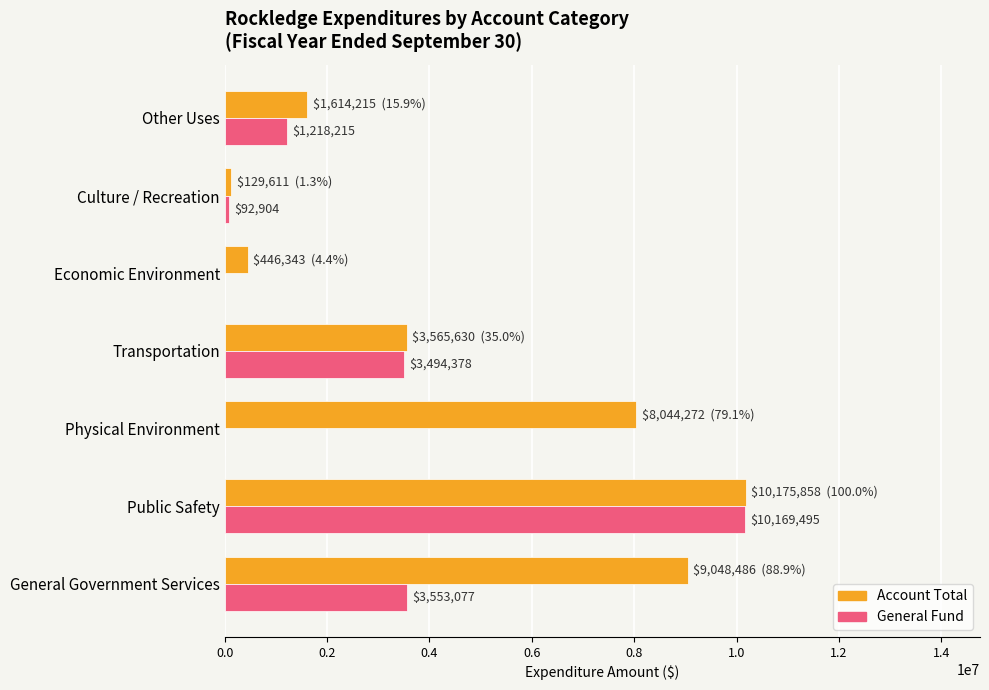

How many data points does each series have?

7